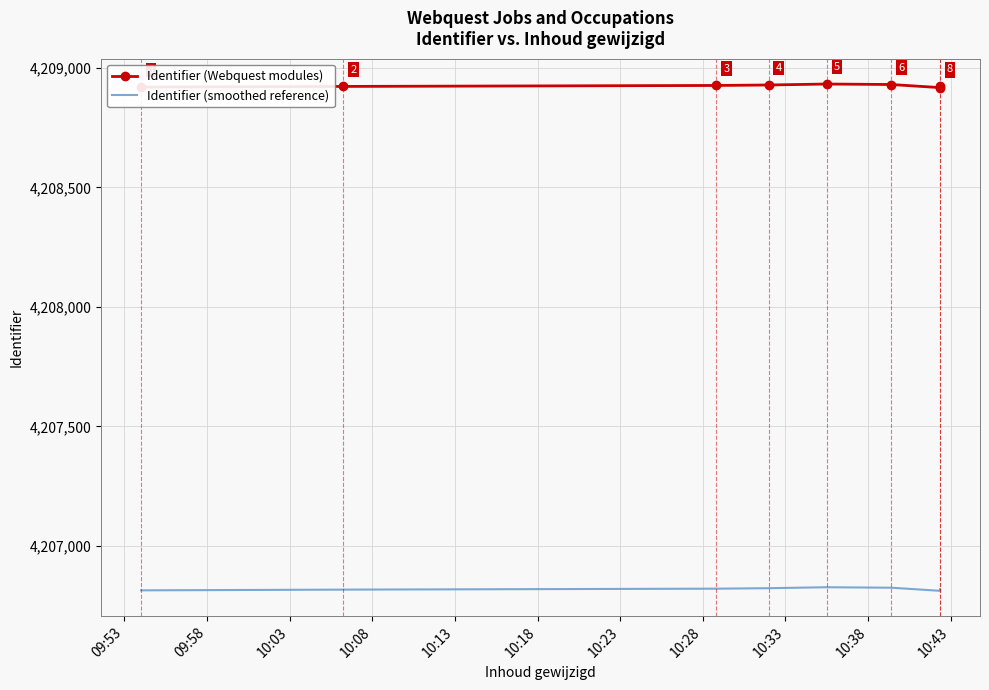

Is the value of Identifier (Webquest modules) at 10:08 greater than the value of Identifier (smoothed reference) at 10:08?

Yes